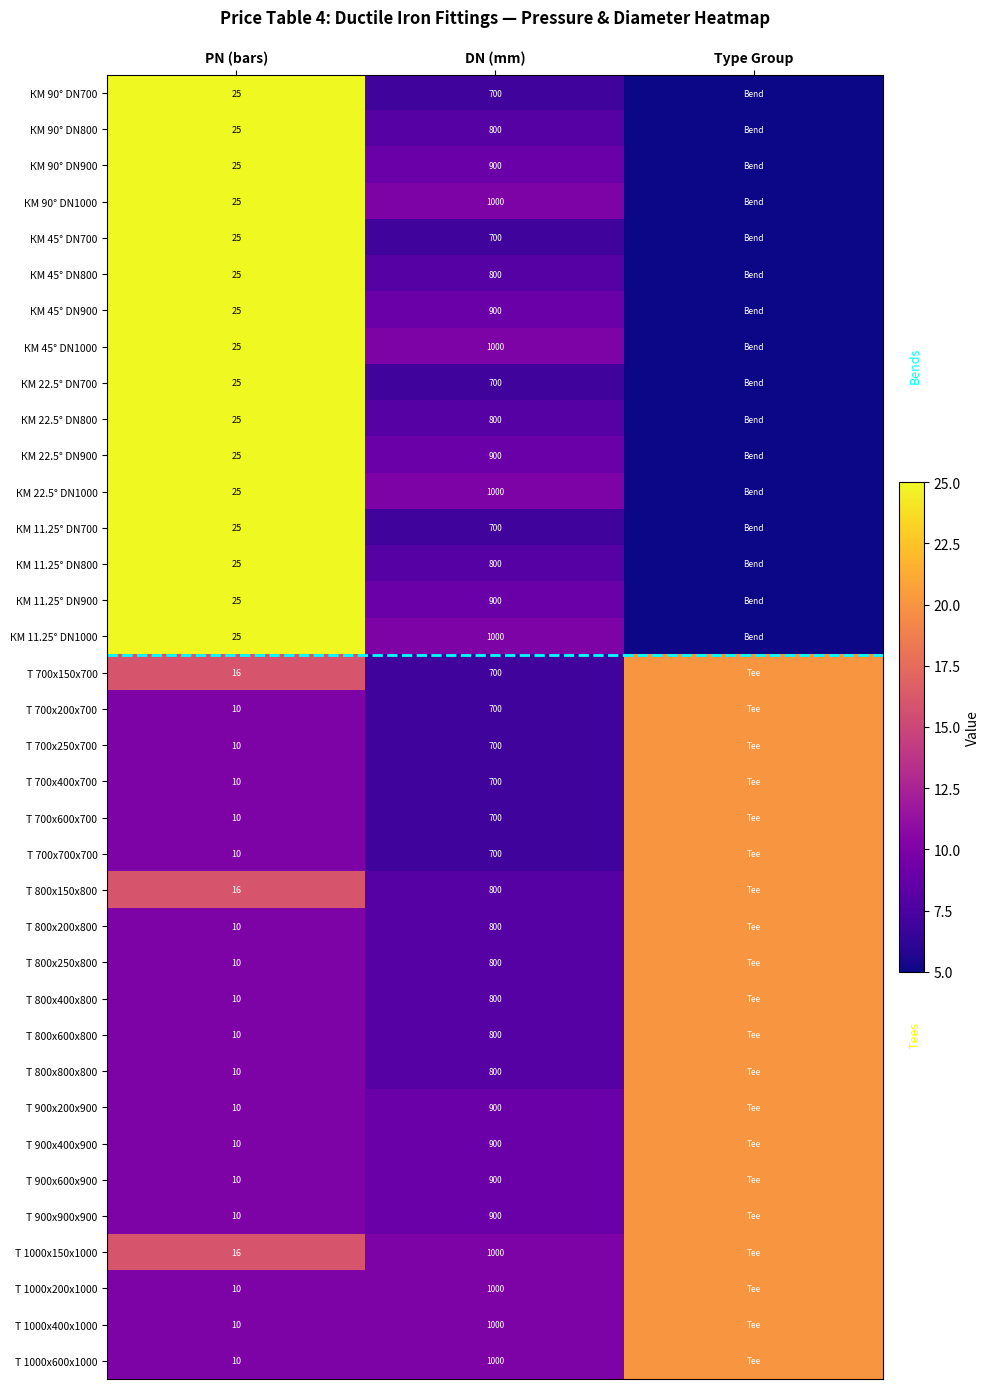

What is the sum of the КM 45° DN800 values at DN (mm) and PN (bars)?

825